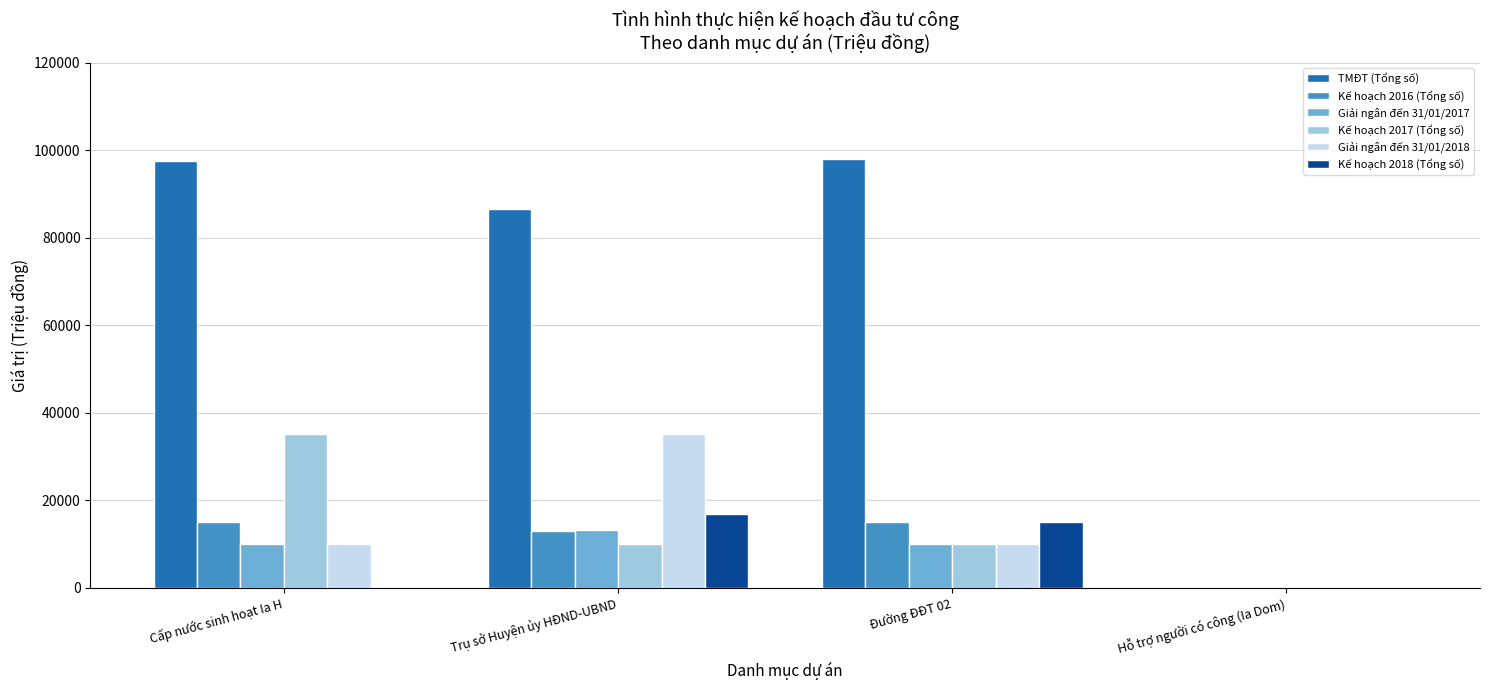

What is the sum of all Giải ngân đến 31/01/2018 values?

55009.9